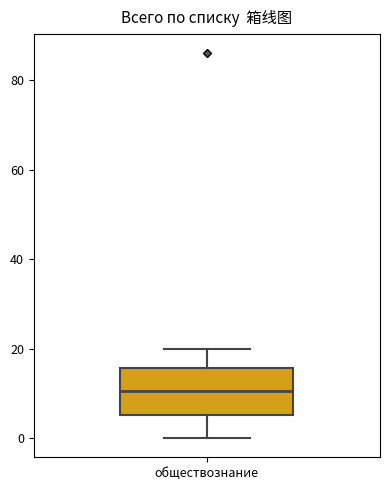

Read this box plot against the y-axis: the position of the median line, the range covered by the box, and the ends of both whiskers. The values are not printed on the chart, so give them approximately, as read against the axis.

median 10, box 6 to 16, whiskers 0 to 20